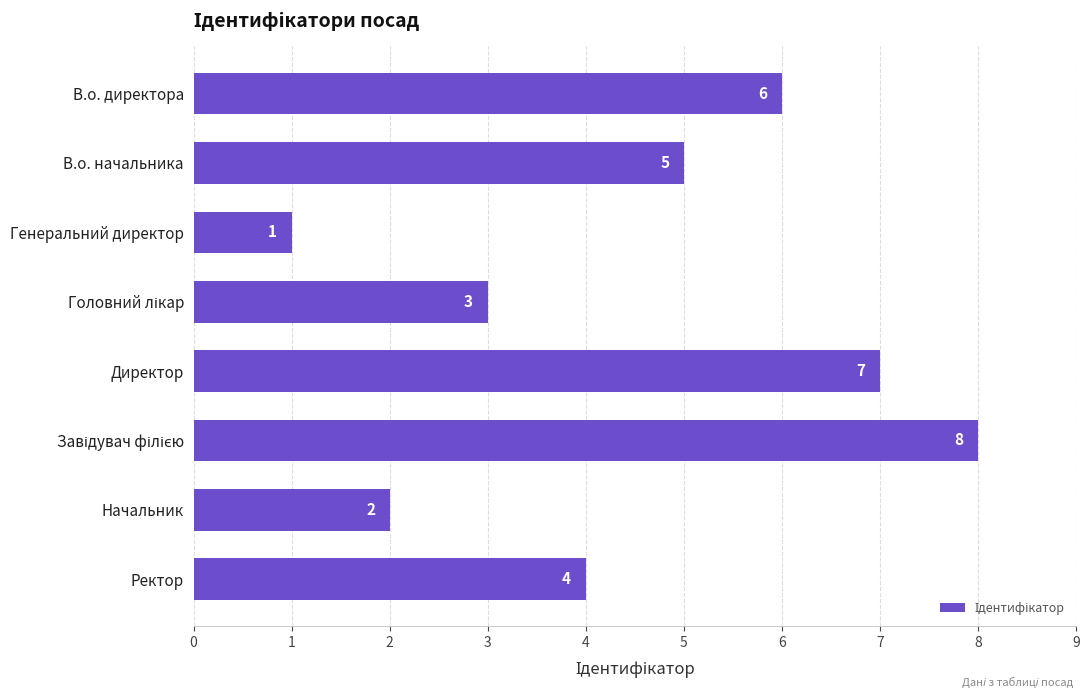

Reading bottom to top, list all the values displayed in this chart.

4	2	8	7	3	1	5	6